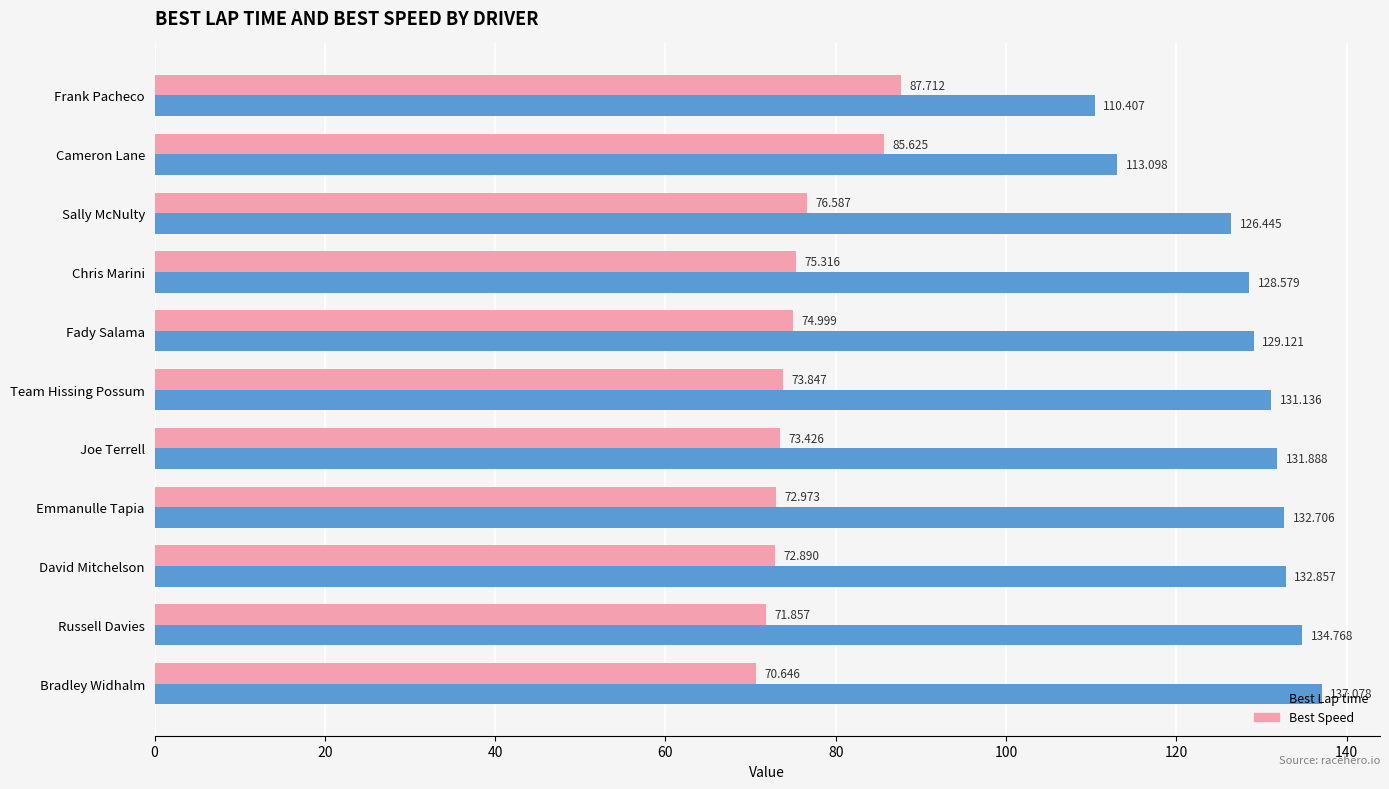

Which category has the highest value across all series?

Bradley Widhalm